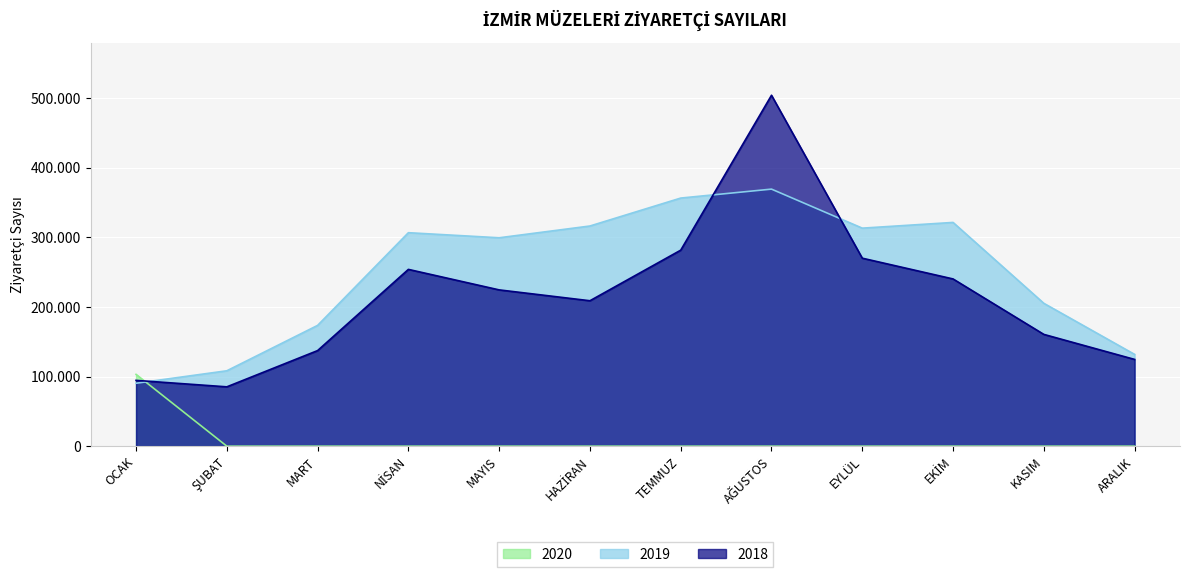

How many values in the 2020 series exceed 0?

1